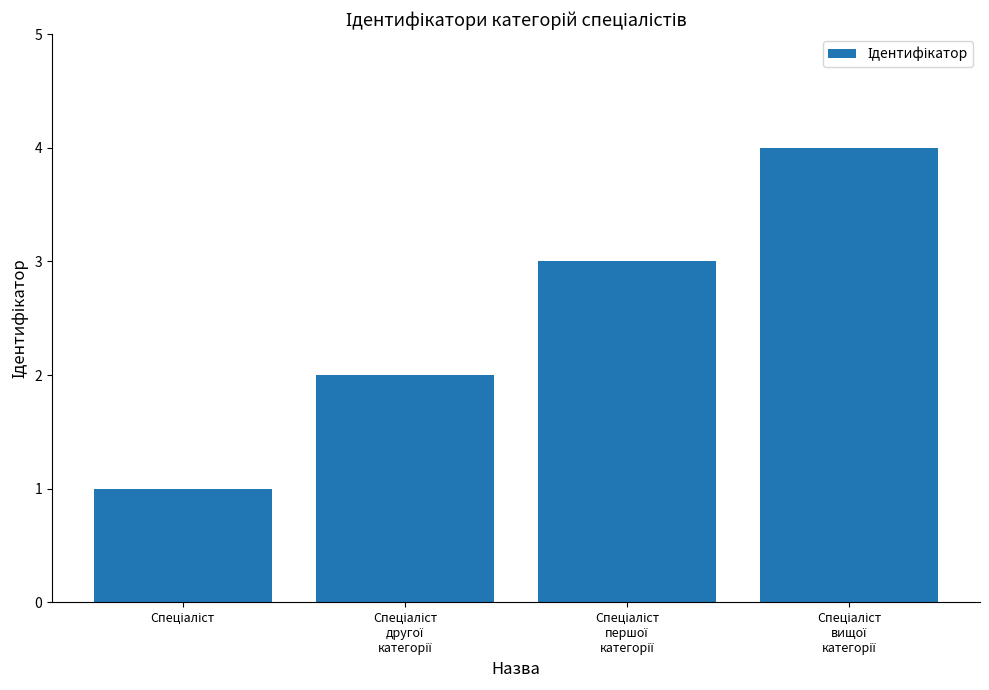

What is the greatest value displayed?

4